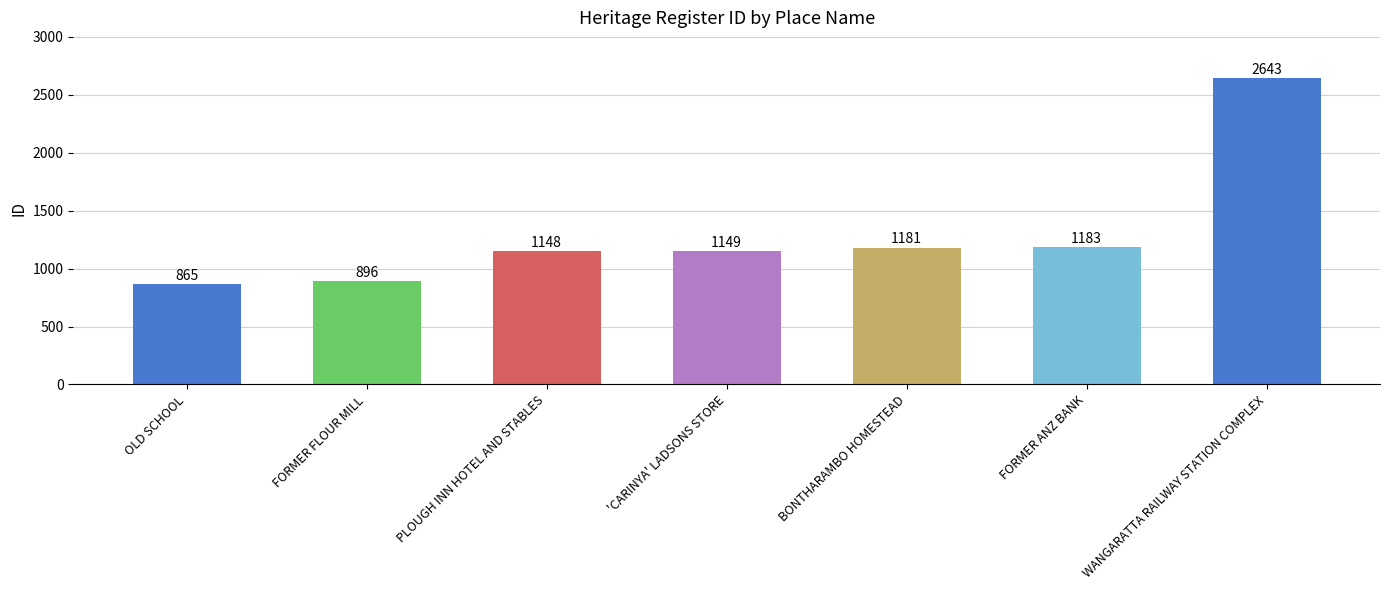

What is the label of the 2nd bar from the right?

FORMER ANZ BANK